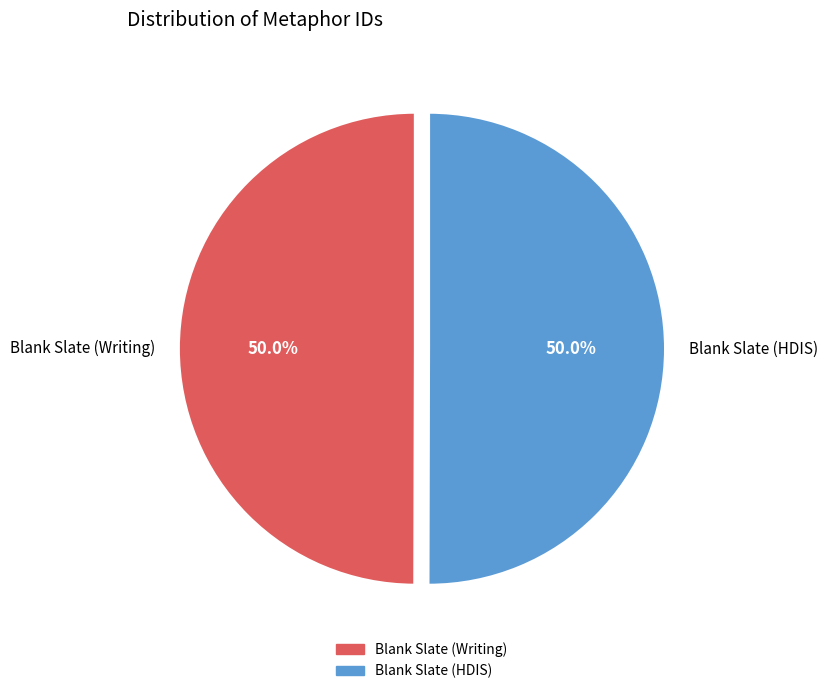

How many slices are in this pie chart?

2